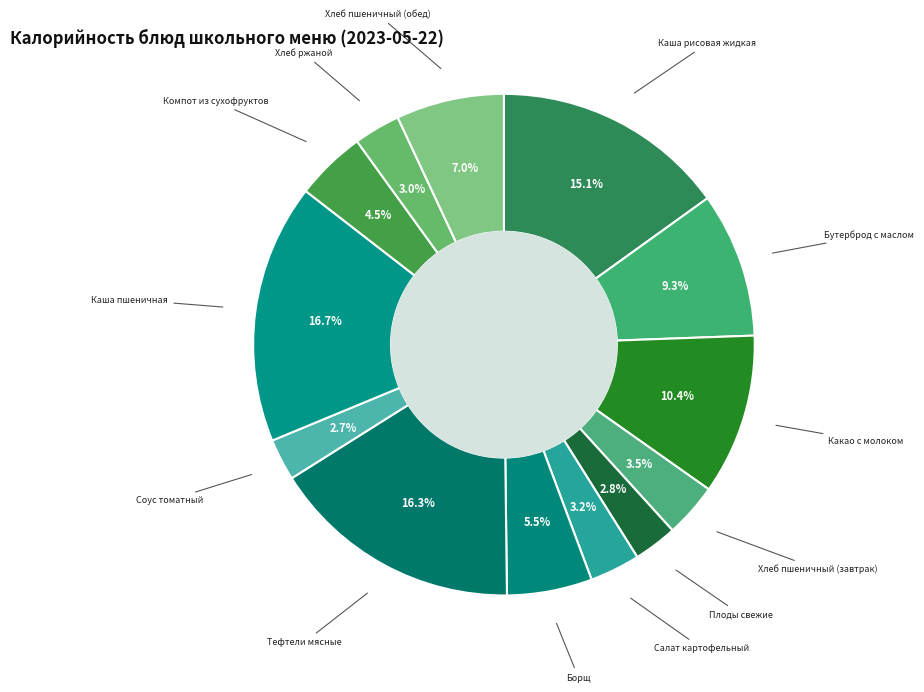

What percentage is the Какао с молоком slice, to the nearest percent?

10%